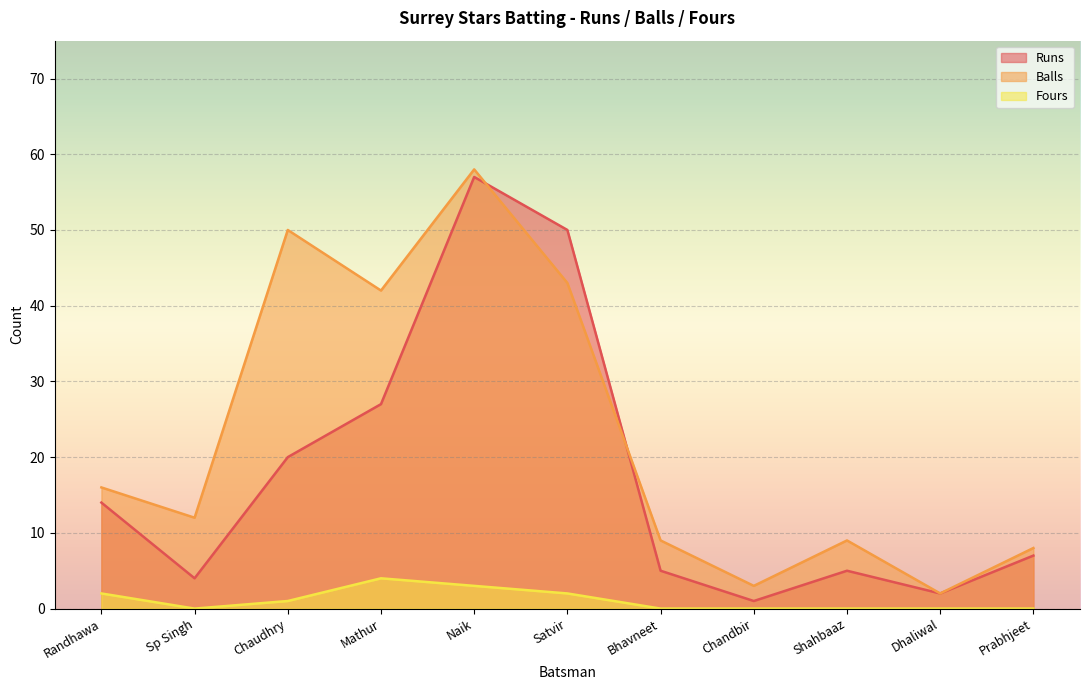

Reading left to right, list all the values displayed in this chart.

Runs: Randhawa=14	Sp Singh=4	Chaudhry=20	Mathur=27	Naik=57	Satvir=50	Bhavneet=5	Chandbir=1	Shahbaaz=5	Dhaliwal=2	Prabhjeet=7
Balls: Randhawa=16	Sp Singh=12	Chaudhry=50	Mathur=42	Naik=58	Satvir=43	Bhavneet=9	Chandbir=3	Shahbaaz=9	Dhaliwal=2	Prabhjeet=8
Fours: Randhawa=2	Sp Singh=0	Chaudhry=1	Mathur=4	Naik=3	Satvir=2	Bhavneet=0	Chandbir=0	Shahbaaz=0	Dhaliwal=0	Prabhjeet=0